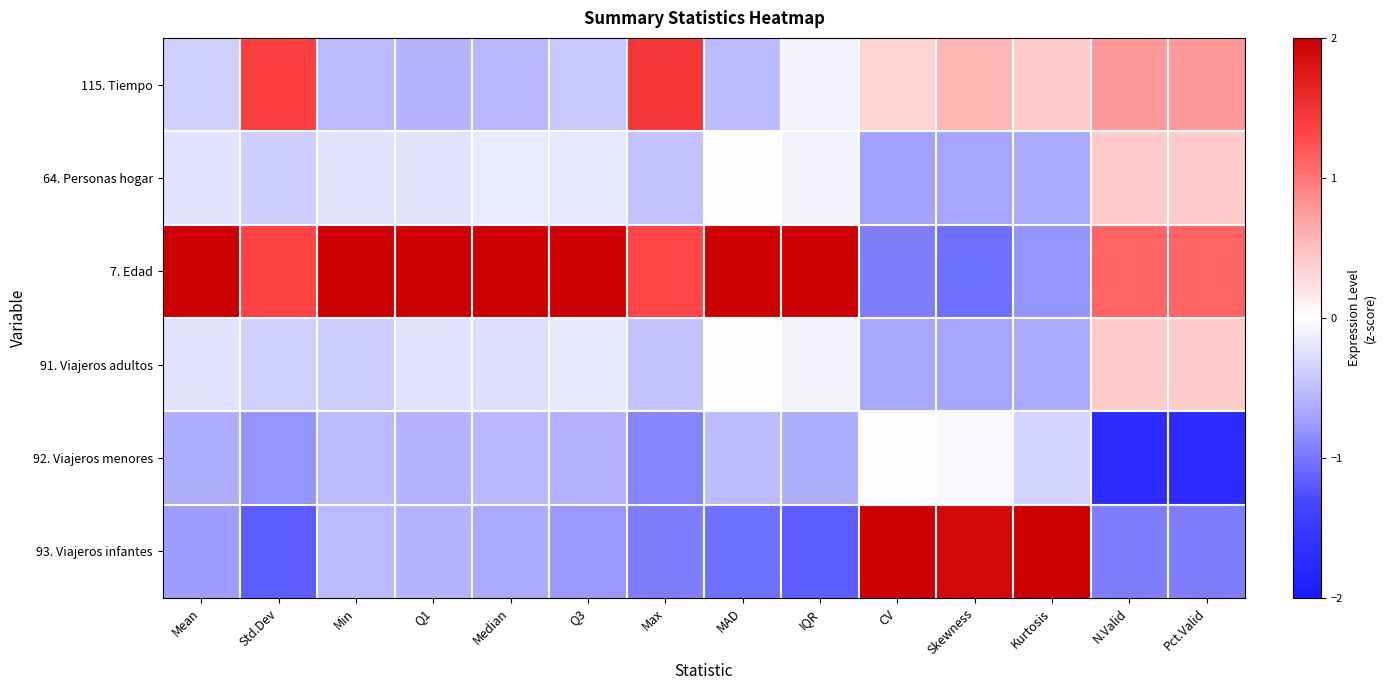

How many data points does each series have?

14